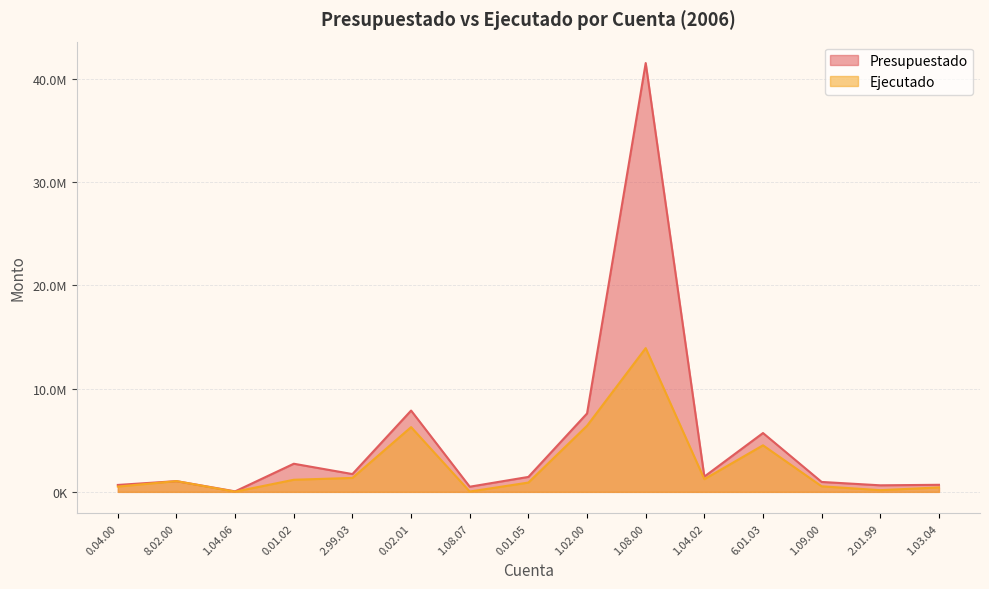

Reading left to right, extract all data points from this chart.

Presupuestado: 671419.9	1040589.3	50000.0	2725000.0	1725000.0	7874315.4	500000.0	1448234.6	7593778.5	41526532.2	1480000.0	5698180.0	960631.9	635000.0	684991.3
Ejecutado: 514805.4	1040589.3	19720.0	1174113.8	1350351.7	6270499.3	32000.0	901460.2	6404177.0	13920785.7	1230375.0	4509140.7	538792.0	164144.1	431503.7